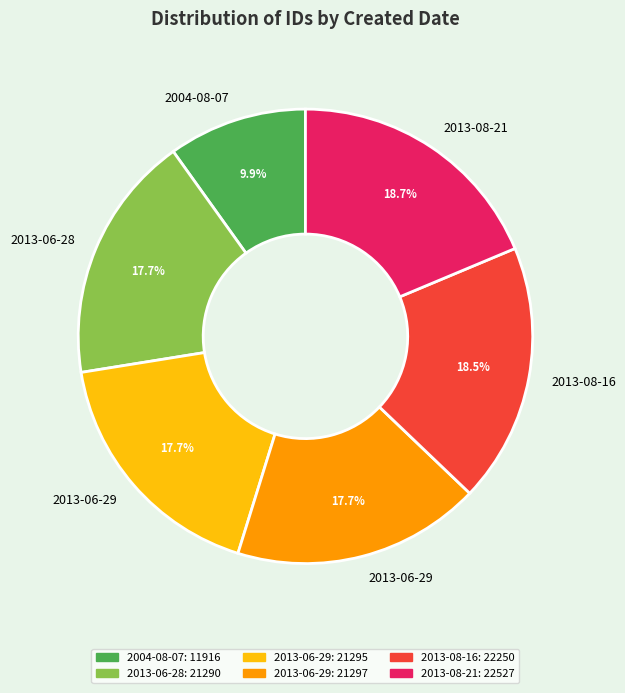

To the nearest percent, what is the difference between the largest and smallest slice percentages?

9%